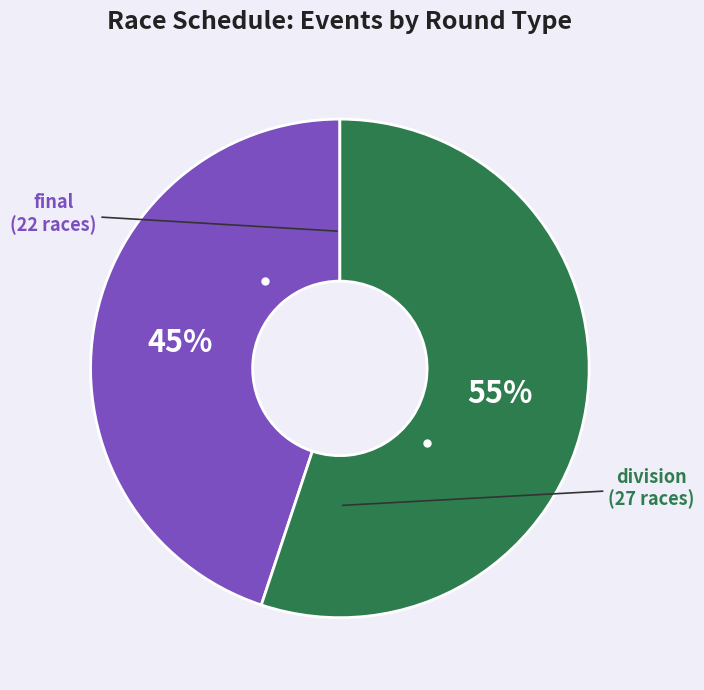

Does any single category account for the majority?

Yes